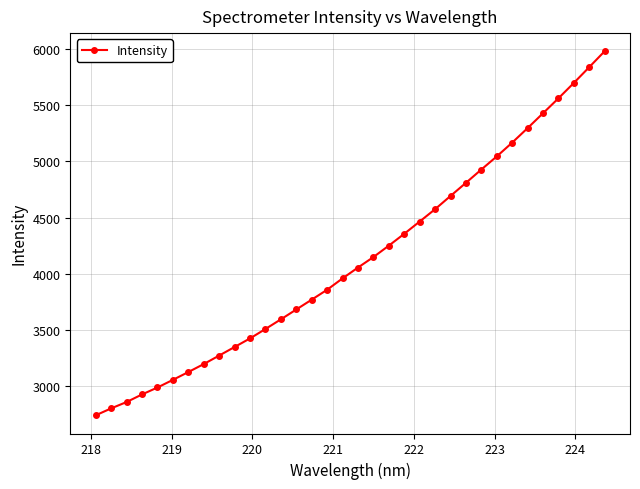

What is the difference between the maximum and minimum values?

3237.2